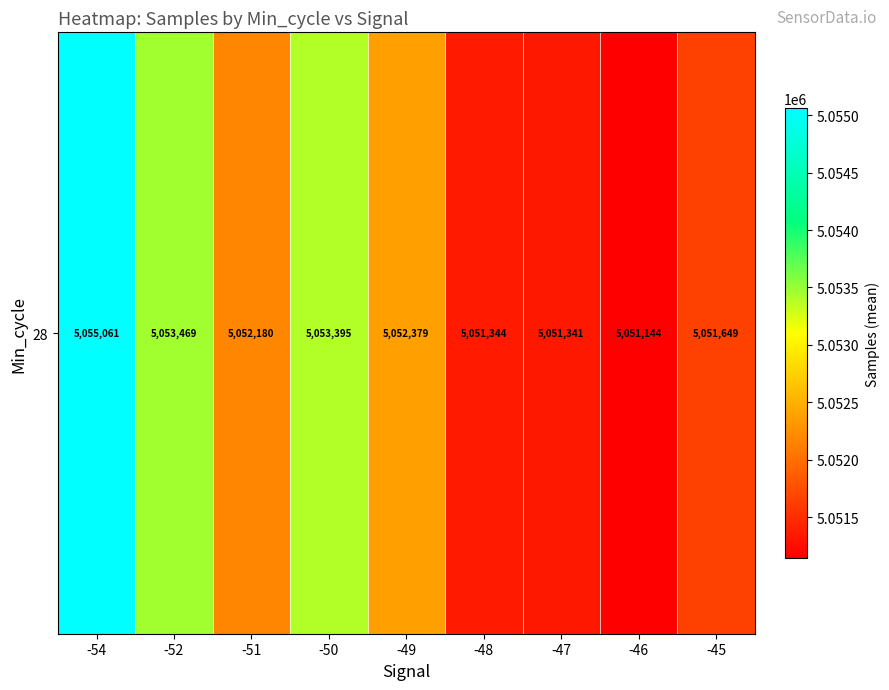

Reading left to right, list all the values displayed in this chart.

5055061.5	5053469.3	5052180.3	5053395.4	5052379.6	5051344.4	5051341.0	5051144.0	5051649.0